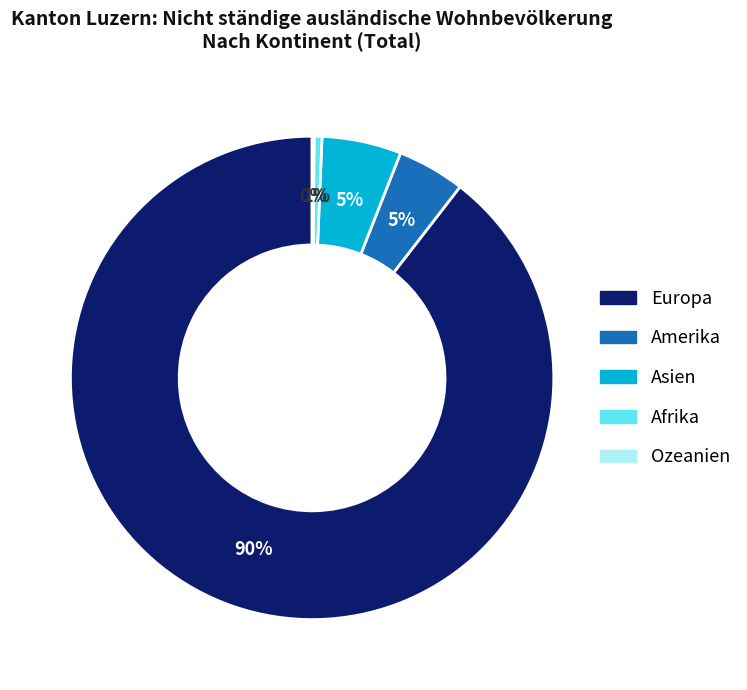

Between Europa and Asien, which is larger?

Europa